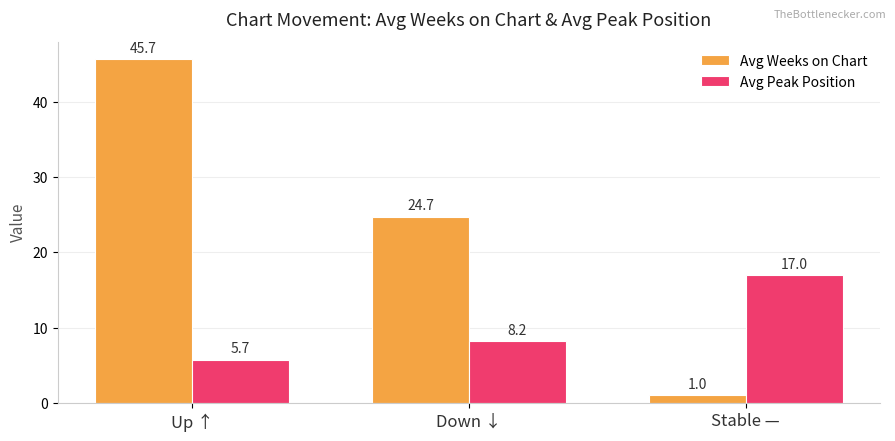

What is the difference between the highest and lowest values at Stable —?

16.0